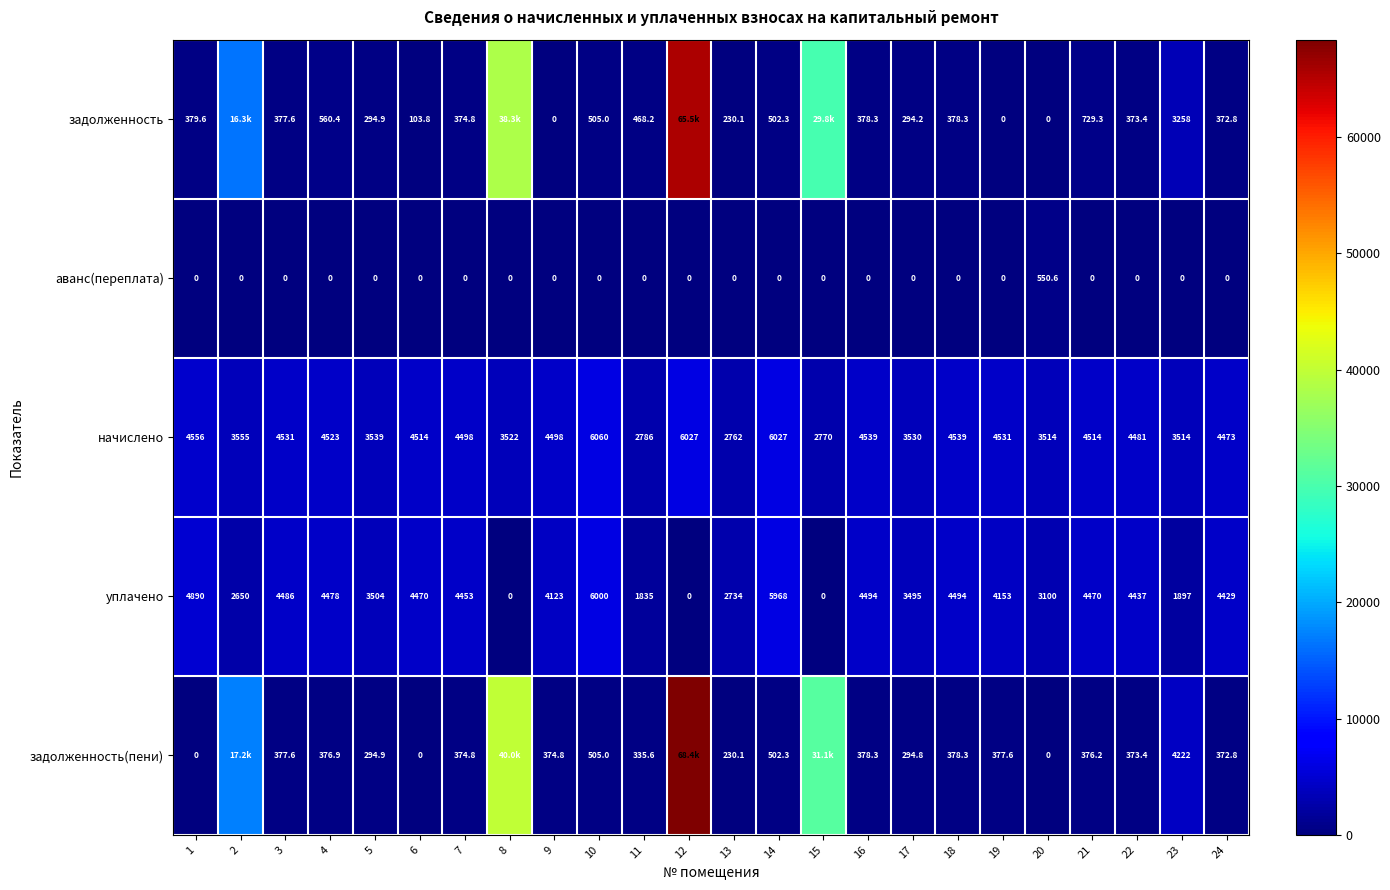

What is the difference between the уплачено values at 9 and 15?

4123.0